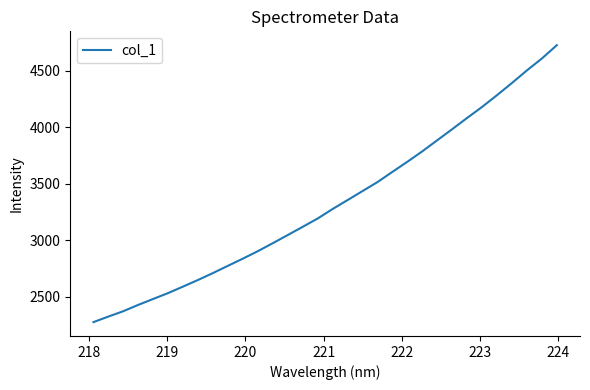

What is the greatest value displayed?

4728.4